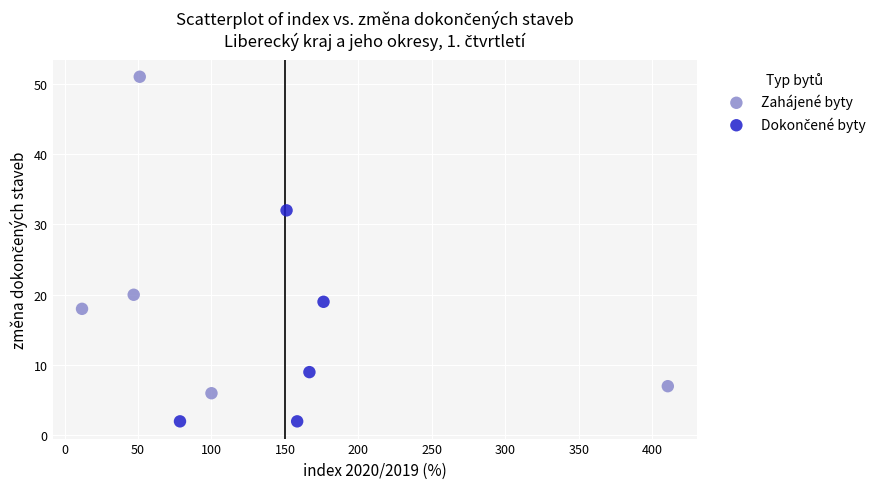

Which series reaches the maximum Y coordinate?

Zahájené byty